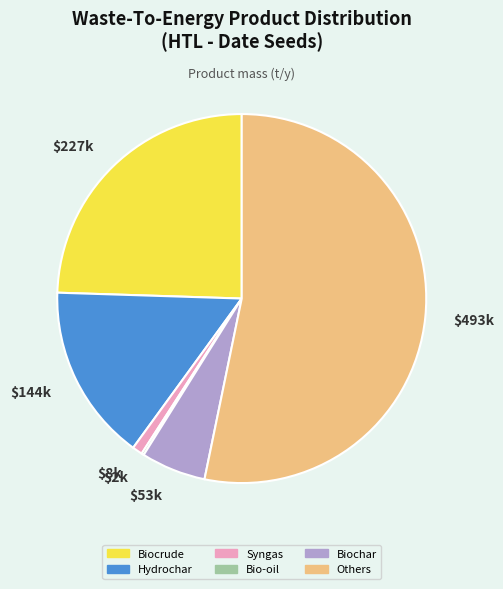

What is the majority slice?

$493k